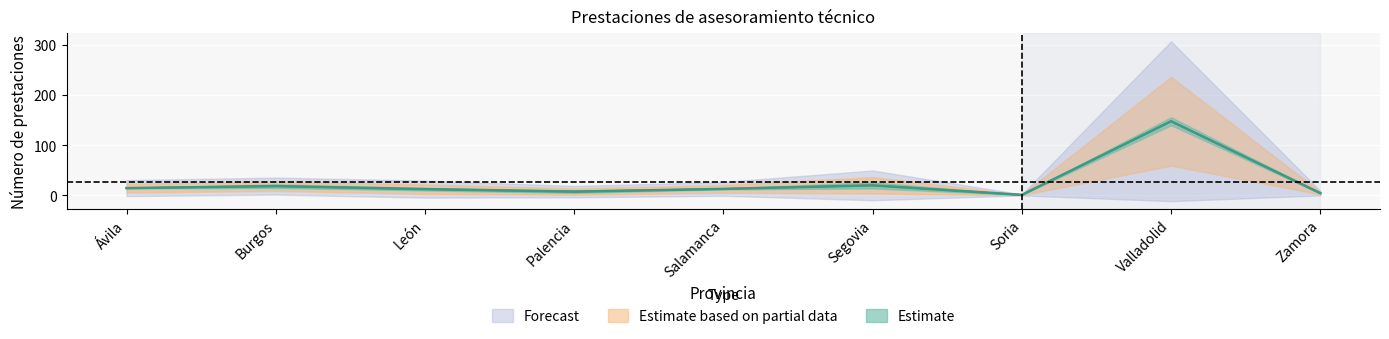

True or false: 2021 has a value of 7.5 at Palencia.

True